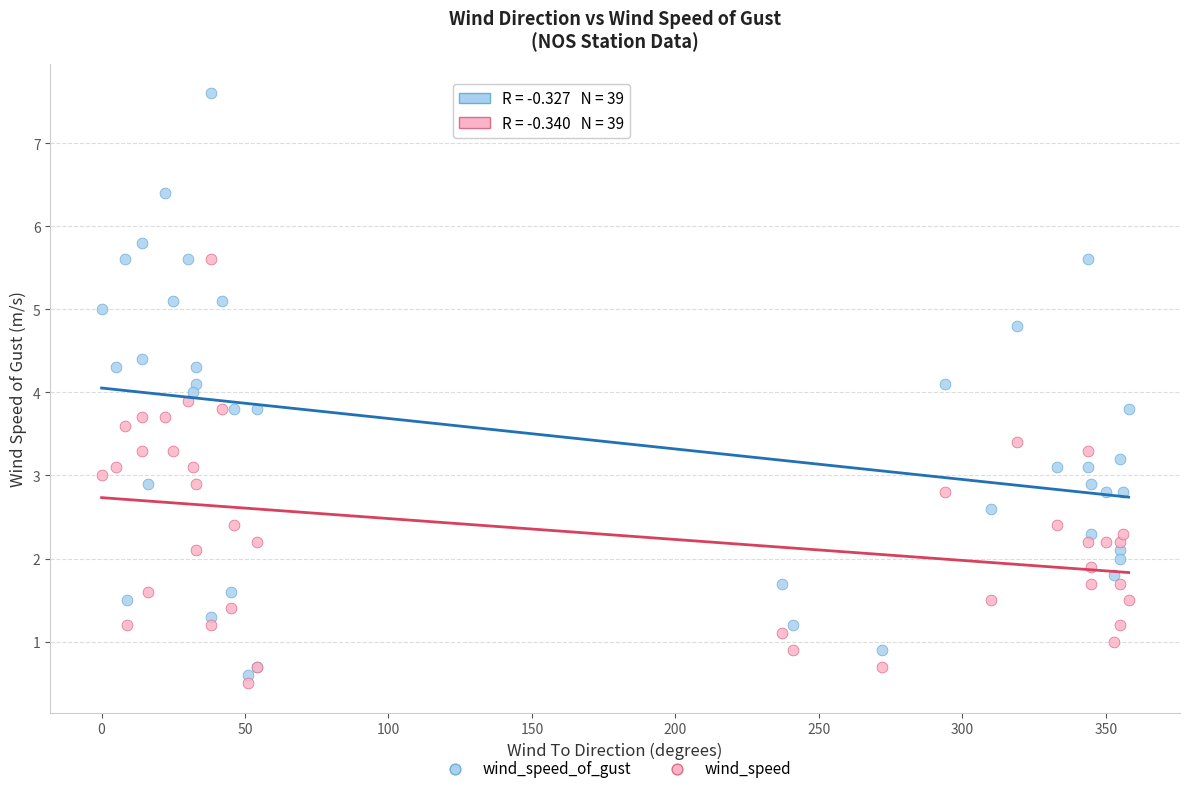

Which series reaches the minimum Y coordinate?

wind_speed